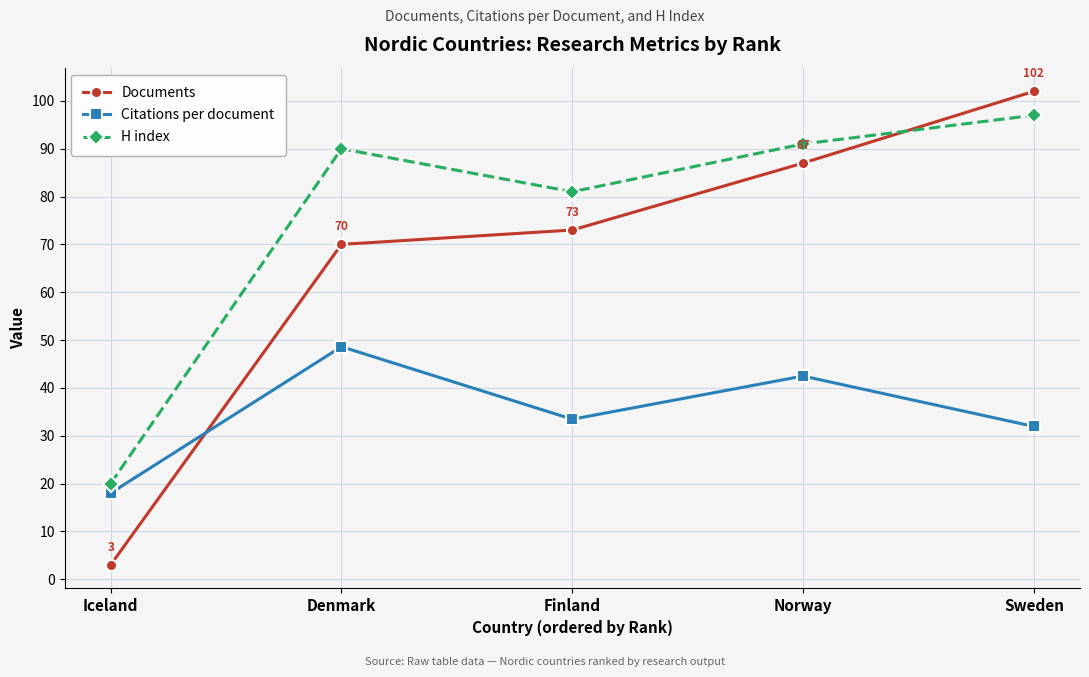

Which series has the widest spread of values?

Documents